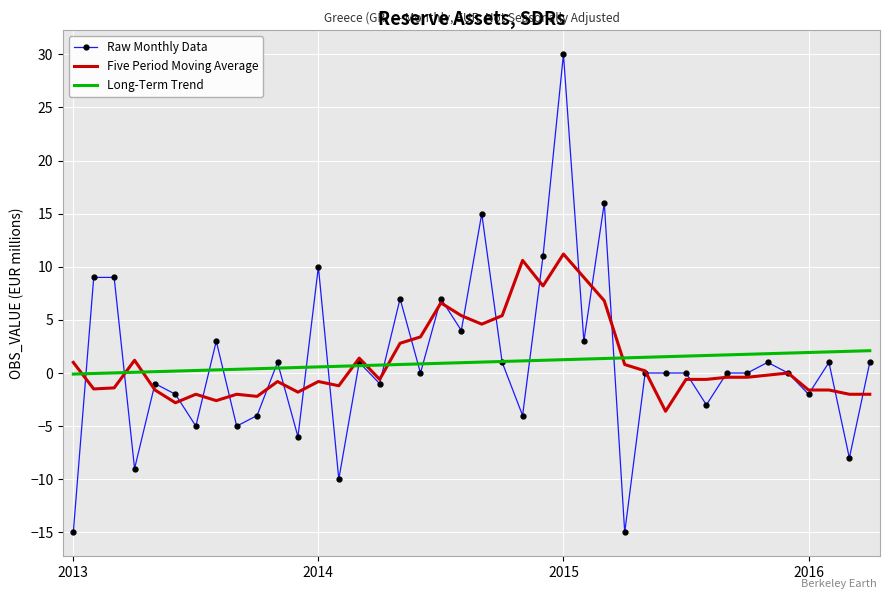

Rank the series by their maximum value, from highest to lowest.

Raw Monthly Data, Five Period Moving Average, Long-Term Trend